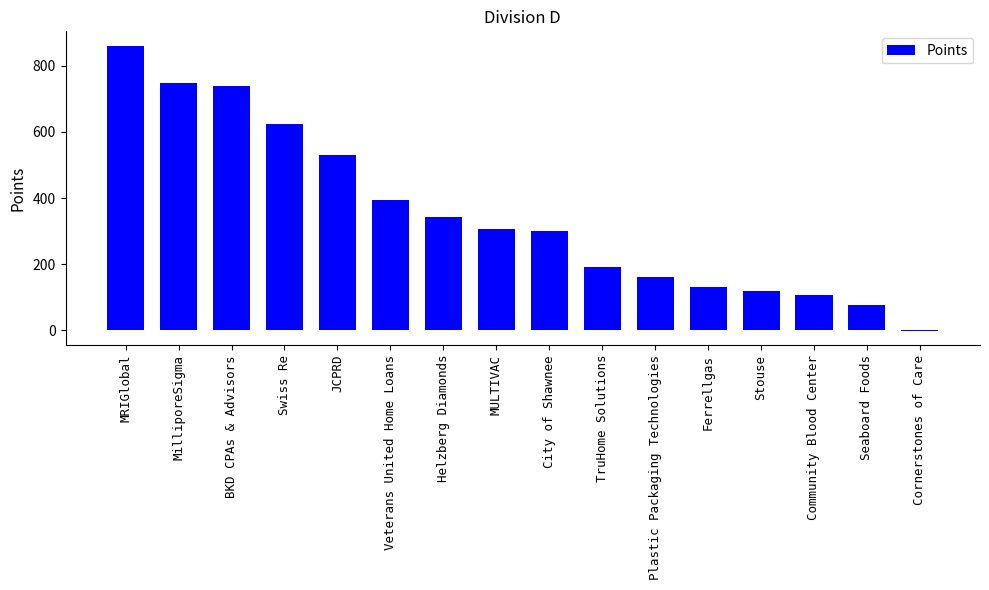

How many data points does each series have?

16